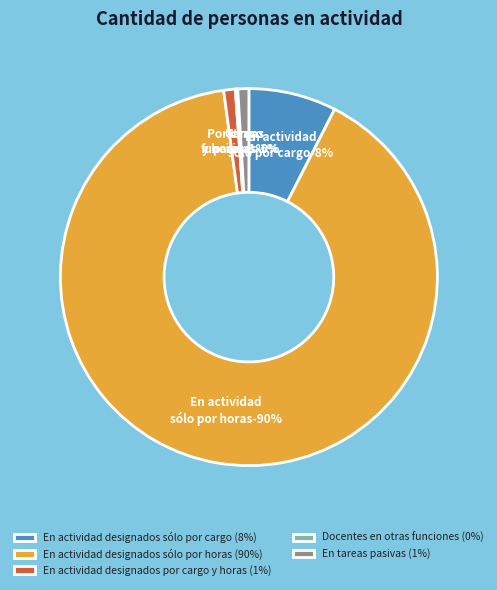

Rank the categories by value from highest to lowest.

En actividad designados
sólo por horas, En actividad designados
sólo por cargo, En actividad designados
por cargo y horas, En tareas
pasivas, Docentes en otras
funciones